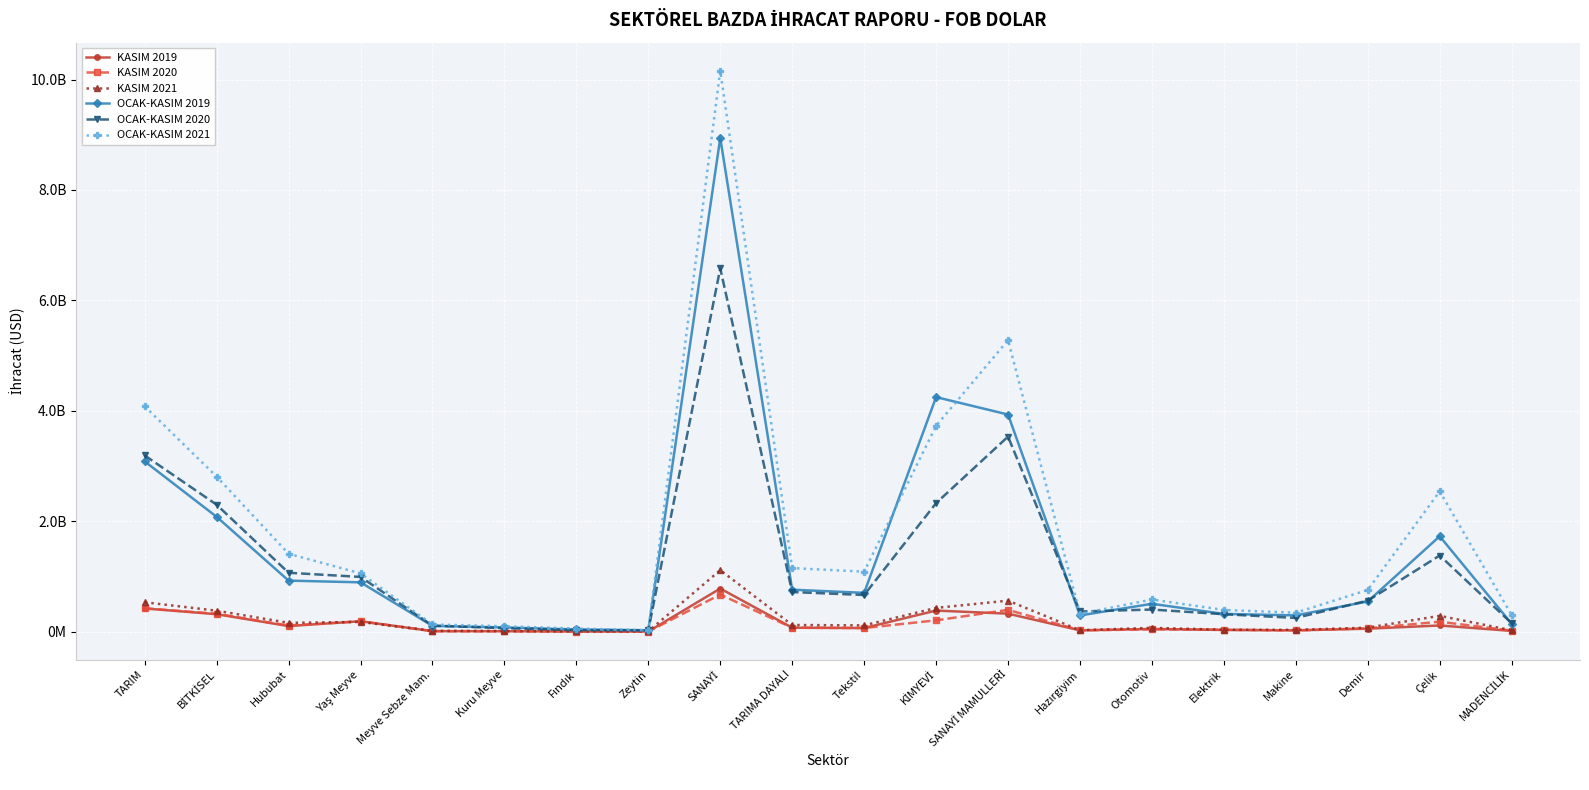

What are all the series names shown in the legend?

KASIM 2019, KASIM 2020, KASIM 2021, OCAK-KASIM 2019, OCAK-KASIM 2020, OCAK-KASIM 2021